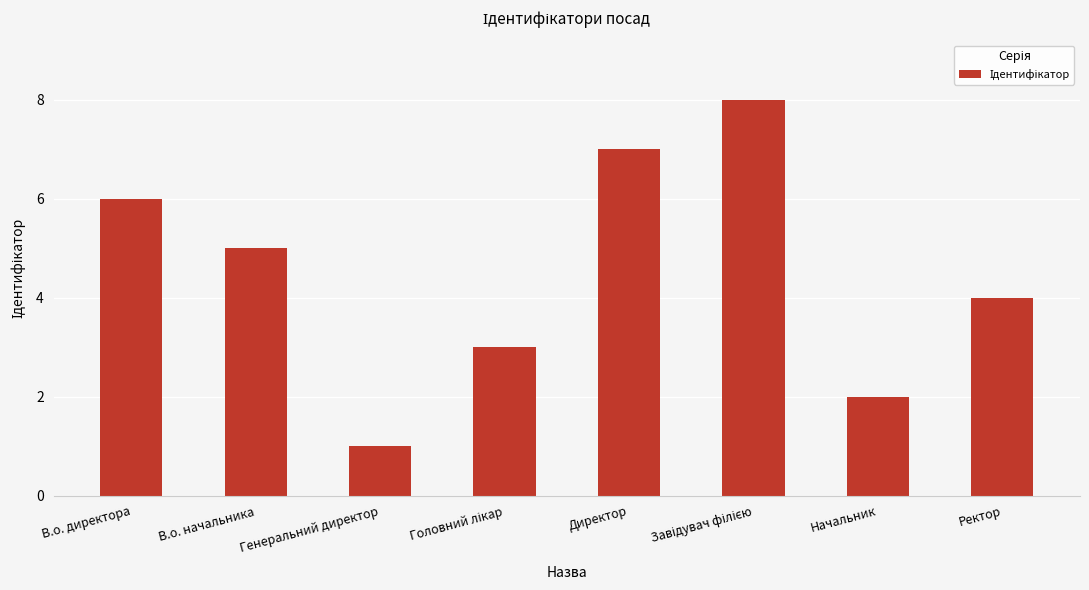

How many data points are less than 5?

4